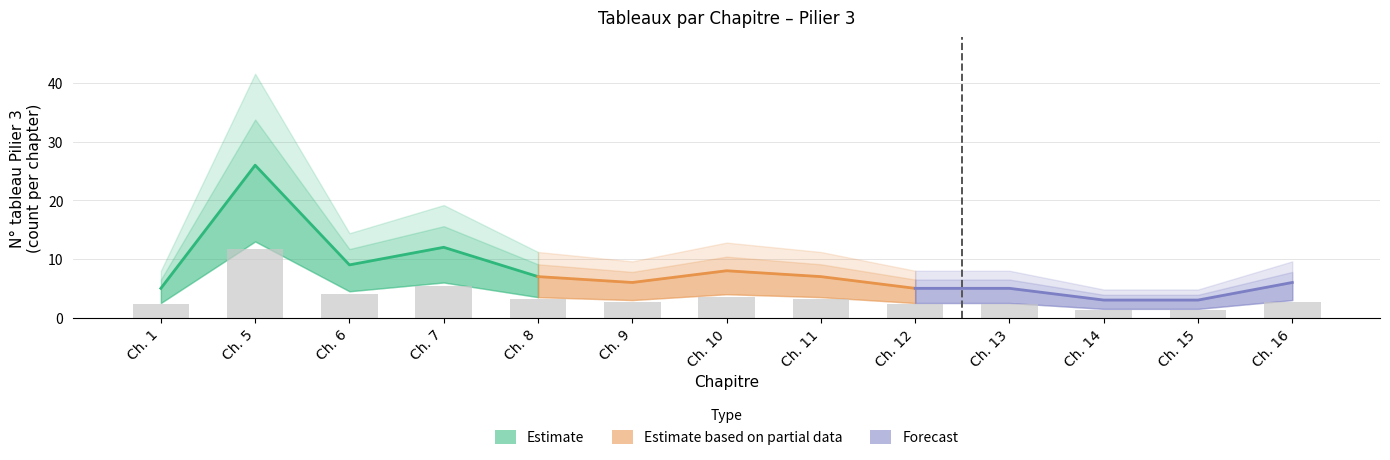

Are the bars grouped side by side (vs. stacked)?

Yes